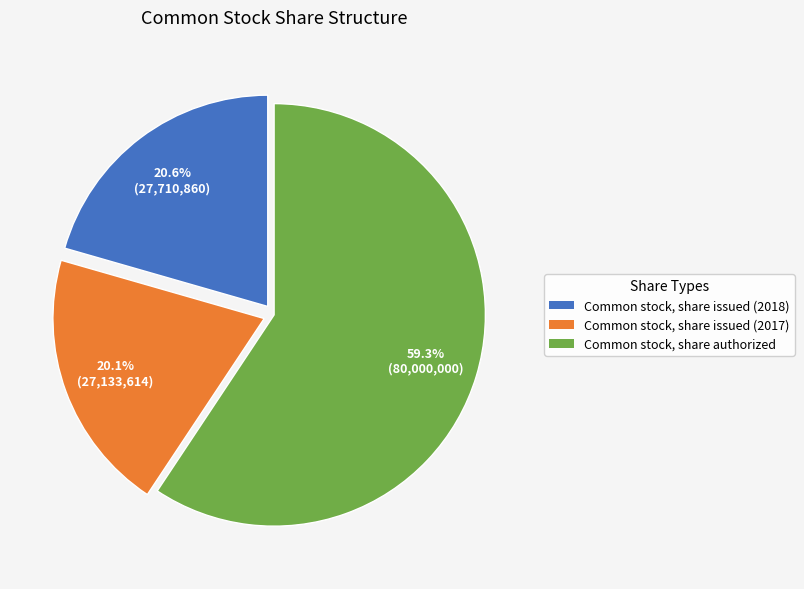

How many slices are in this pie chart?

3